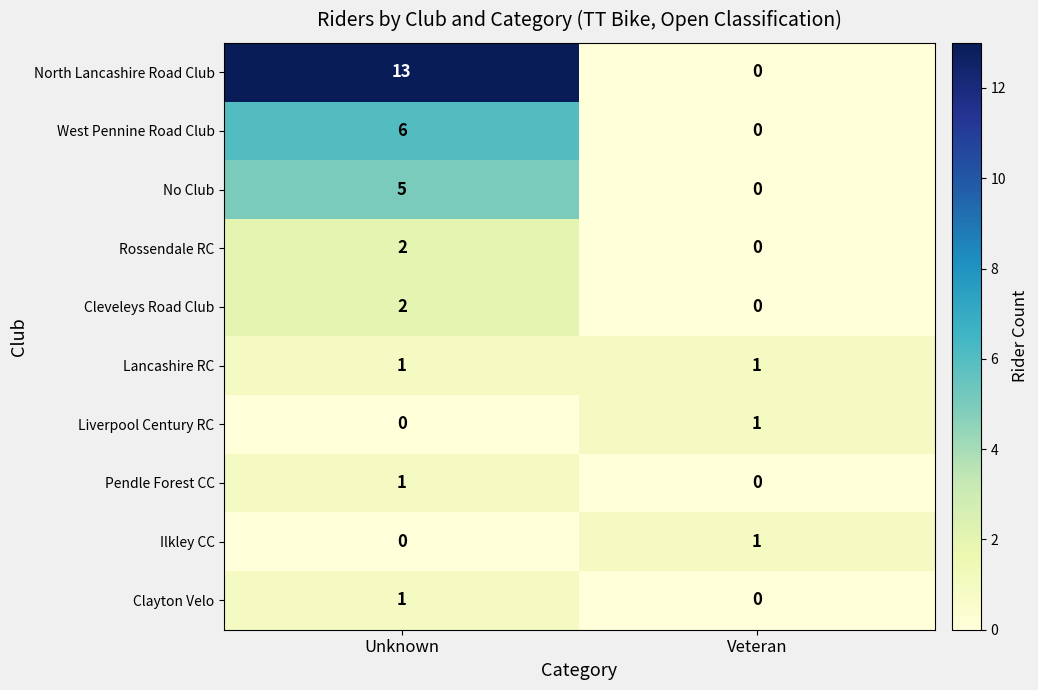

Reading left to right, extract all data points from this chart.

North Lancashire Road Club: Unknown=13	Veteran=0
West Pennine Road Club: Unknown=6	Veteran=0
No Club: Unknown=5	Veteran=0
Rossendale RC: Unknown=2	Veteran=0
Cleveleys Road Club: Unknown=2	Veteran=0
Lancashire RC: Unknown=1	Veteran=1
Liverpool Century RC: Unknown=0	Veteran=1
Pendle Forest CC: Unknown=1	Veteran=0
Ilkley CC: Unknown=0	Veteran=1
Clayton Velo: Unknown=1	Veteran=0